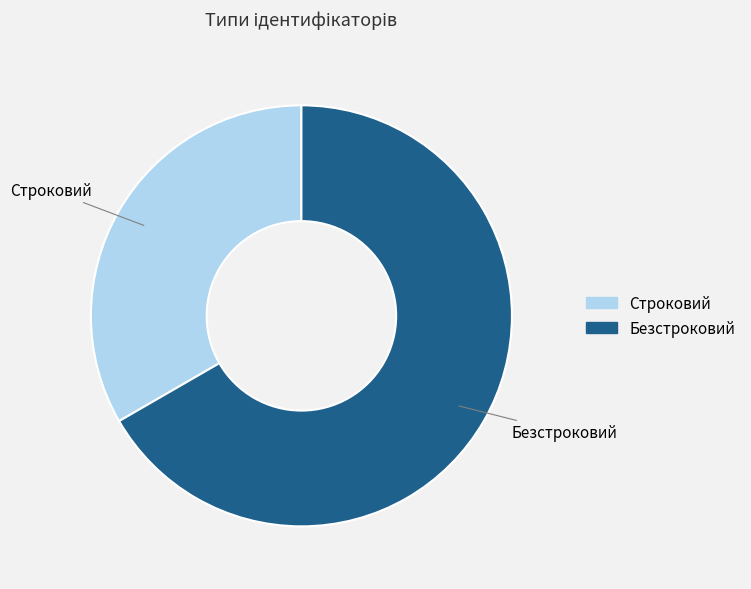

Approximately how many times larger is the value at Безстроковий compared to Строковий?

2.0